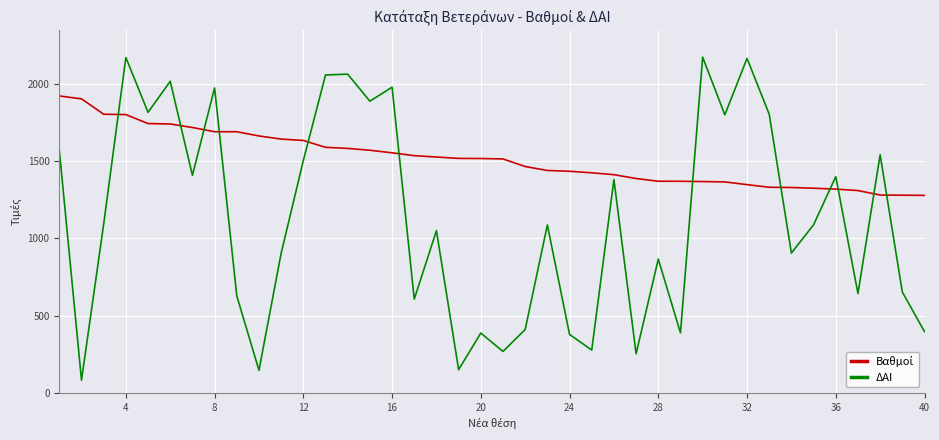

What is the smallest value displayed?

82.0